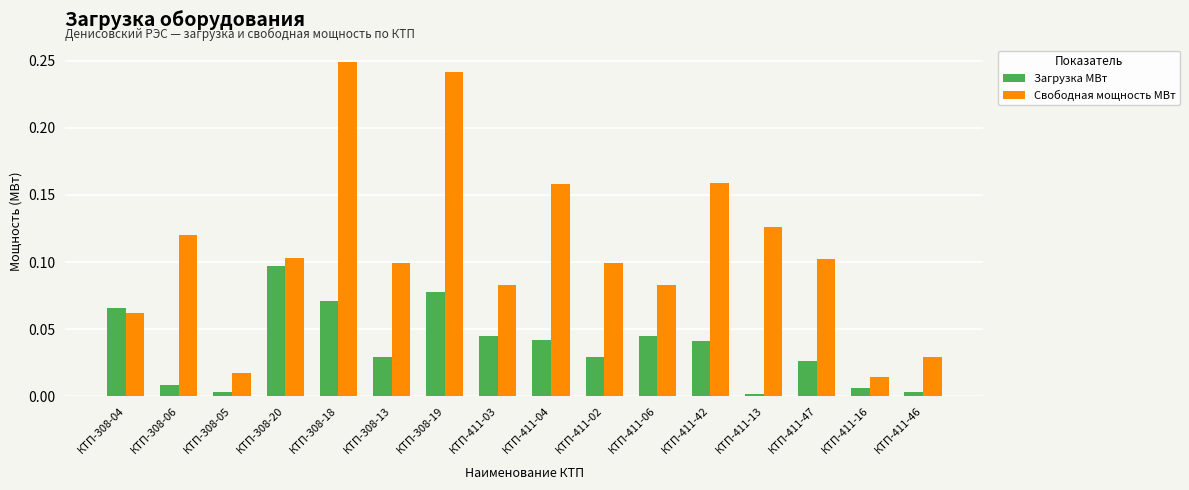

True or false: Загрузка МВт has a value of 0.1 at КТП-411-04.

False